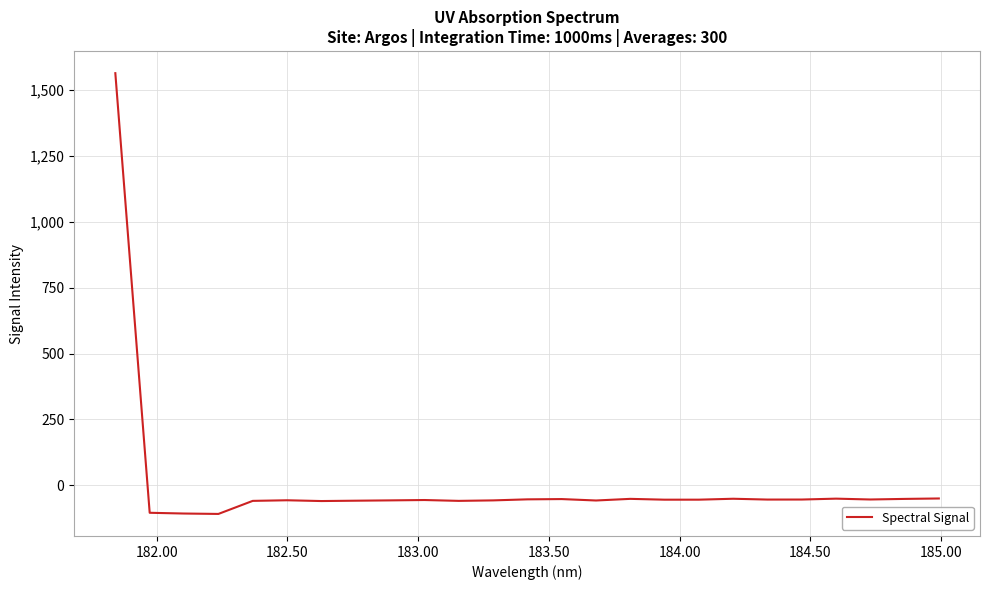

What is the smallest value displayed?

-108.1